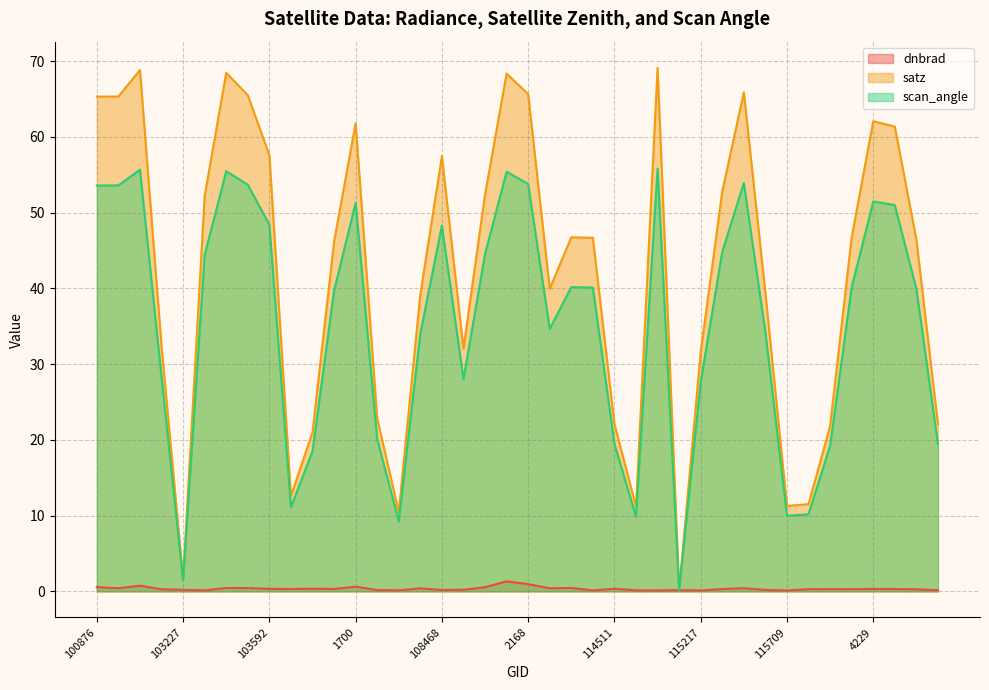

Is the value of dnbrad at 103474 greater than the value of satz at 109357?

No